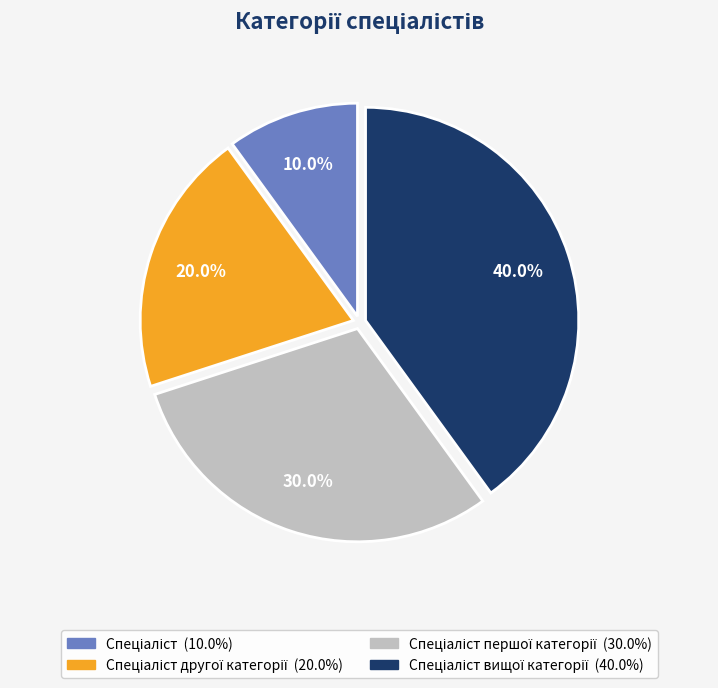

Is there any slice that represents more than half of the pie?

No